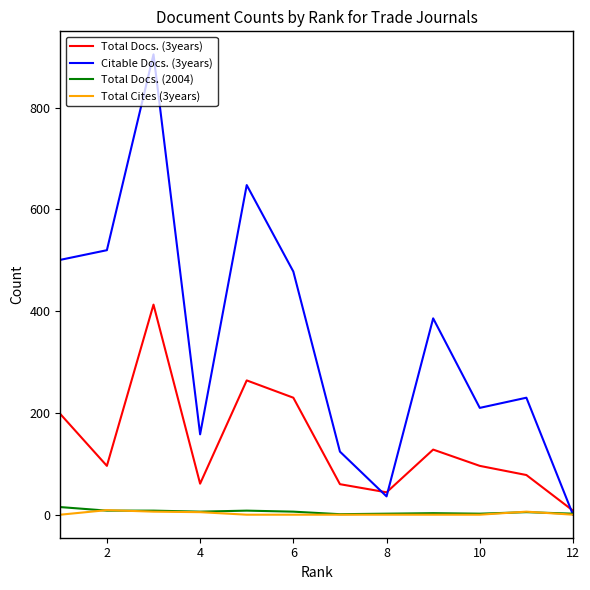

What is the difference between the maximum and minimum values in the Total Docs. (3years) series?

405